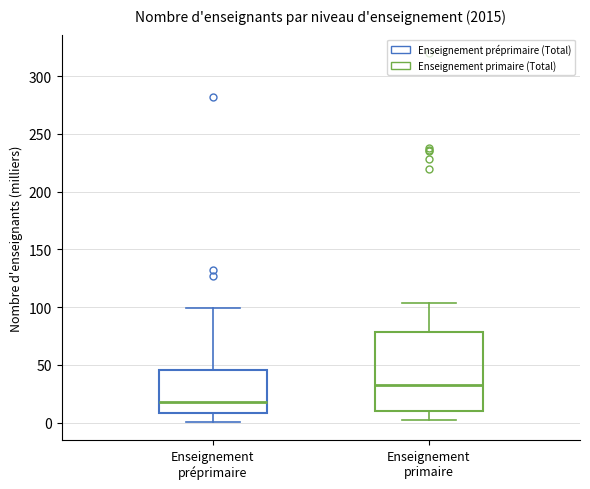

Reading left to right, read every box against the y-axis: the position of its median line, the range the box covers, and the ends of its whiskers. The values are not printed on the chart, so give them approximately, as read against the axis.

Enseignement préprimaire: median 20, box 10 to 45, whiskers 0 to 100
Enseignement primaire: median 30, box 10 to 80, whiskers 0 to 105